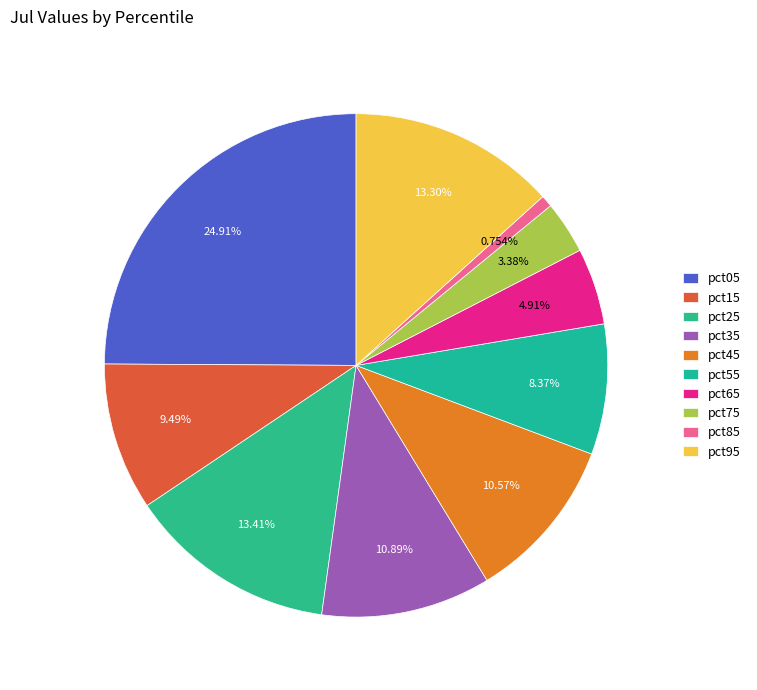

What is the largest slice in the pie chart?

pct05